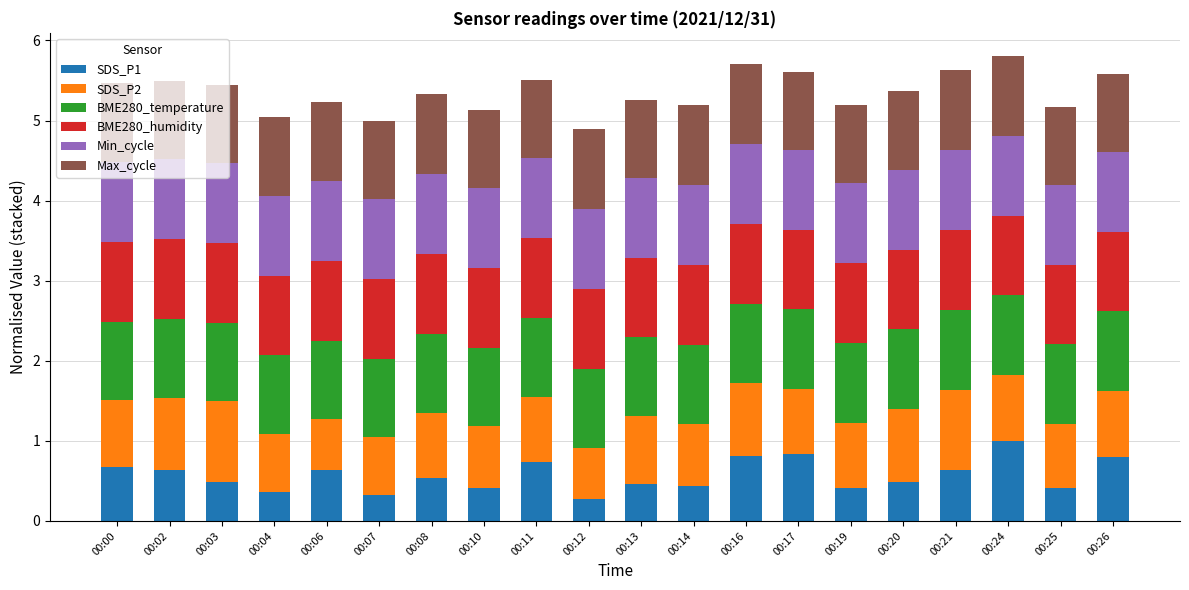

Are the bars horizontal?

No